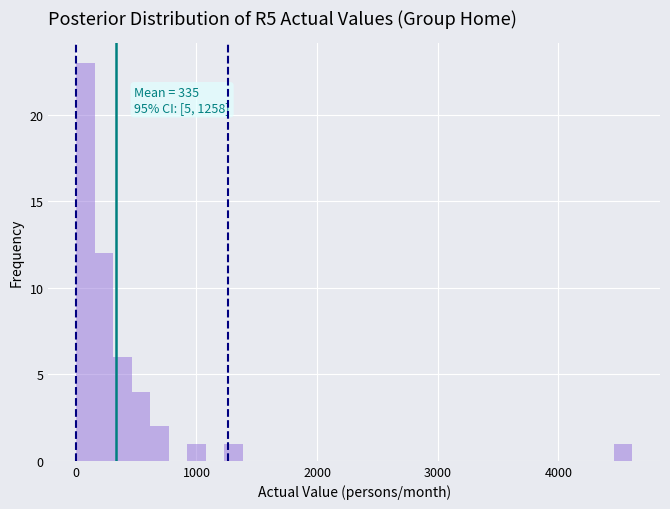

Read against the x-axis, roughly where is the centre of the tallest bar?

100